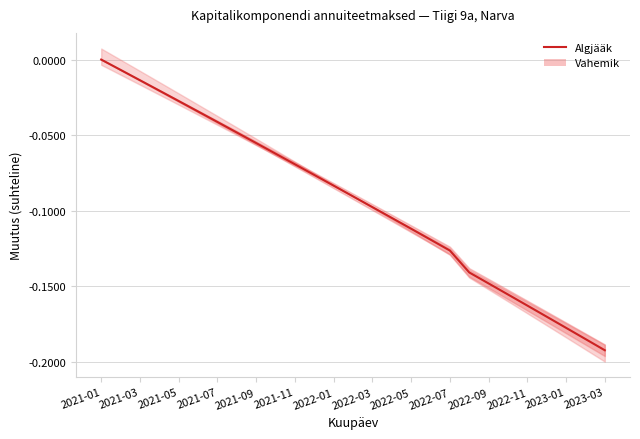

What is the label of the 5th point from the left?

2021-05